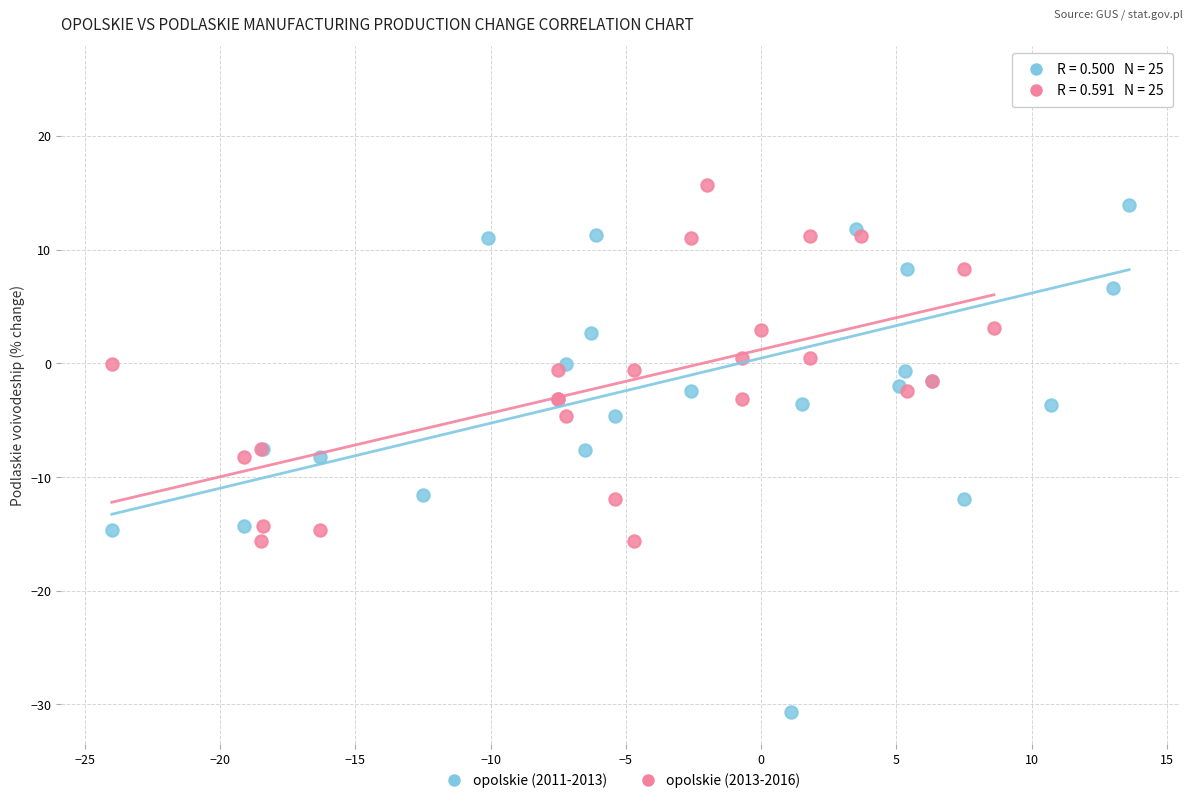

Which series reaches the maximum Y coordinate?

opolskie (2011-2013)